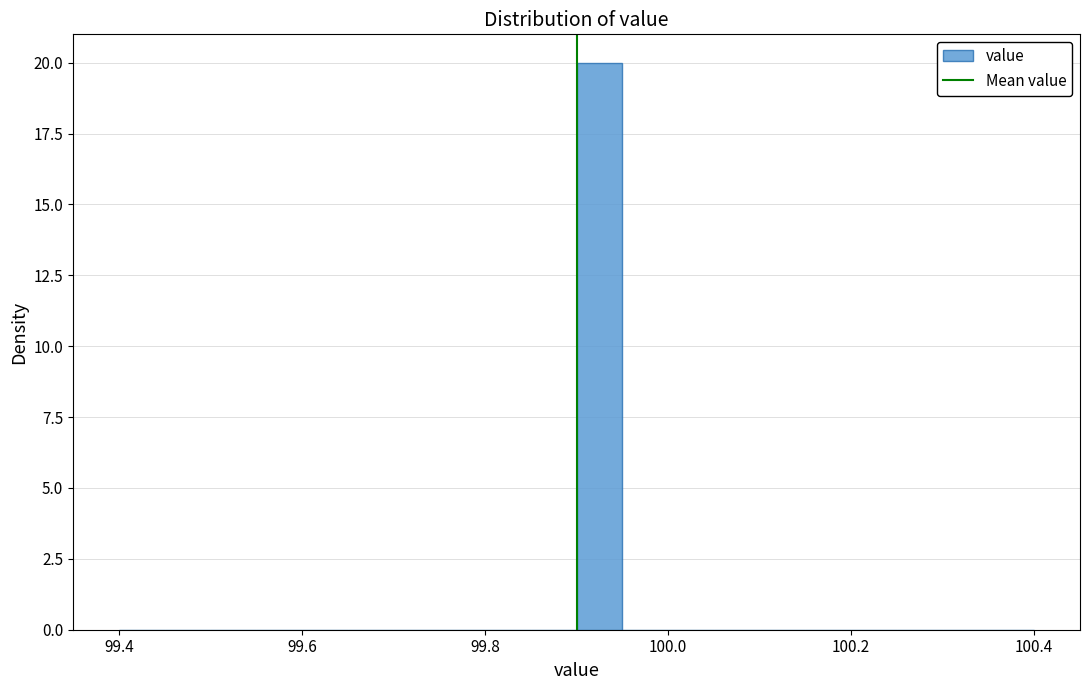

Read against the x-axis, roughly where is the centre of the tallest bar?

99.92